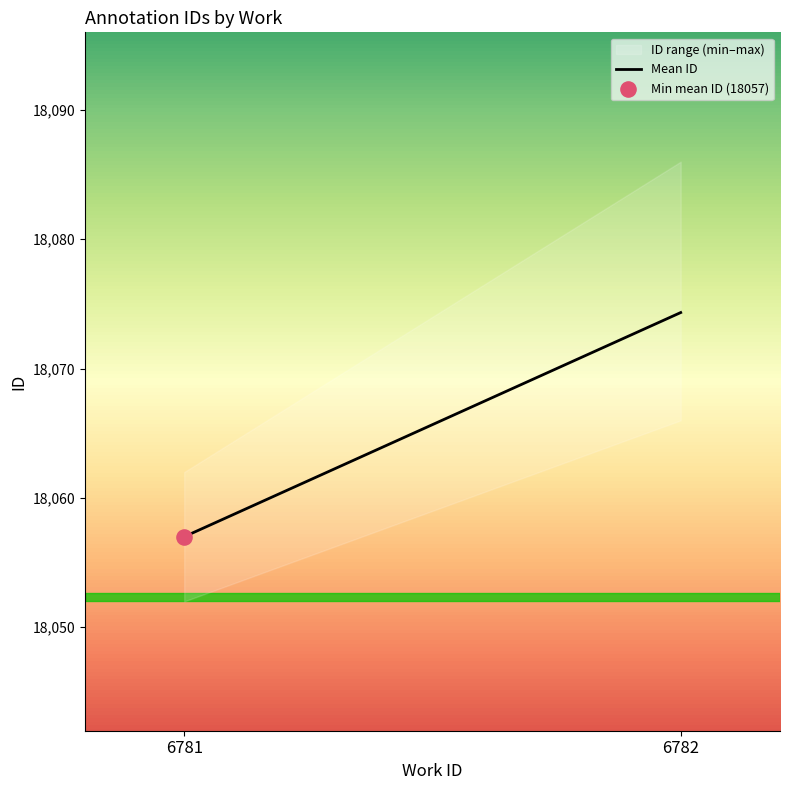

Approximately how many times larger is the value at 6782 compared to 6781?

1.0